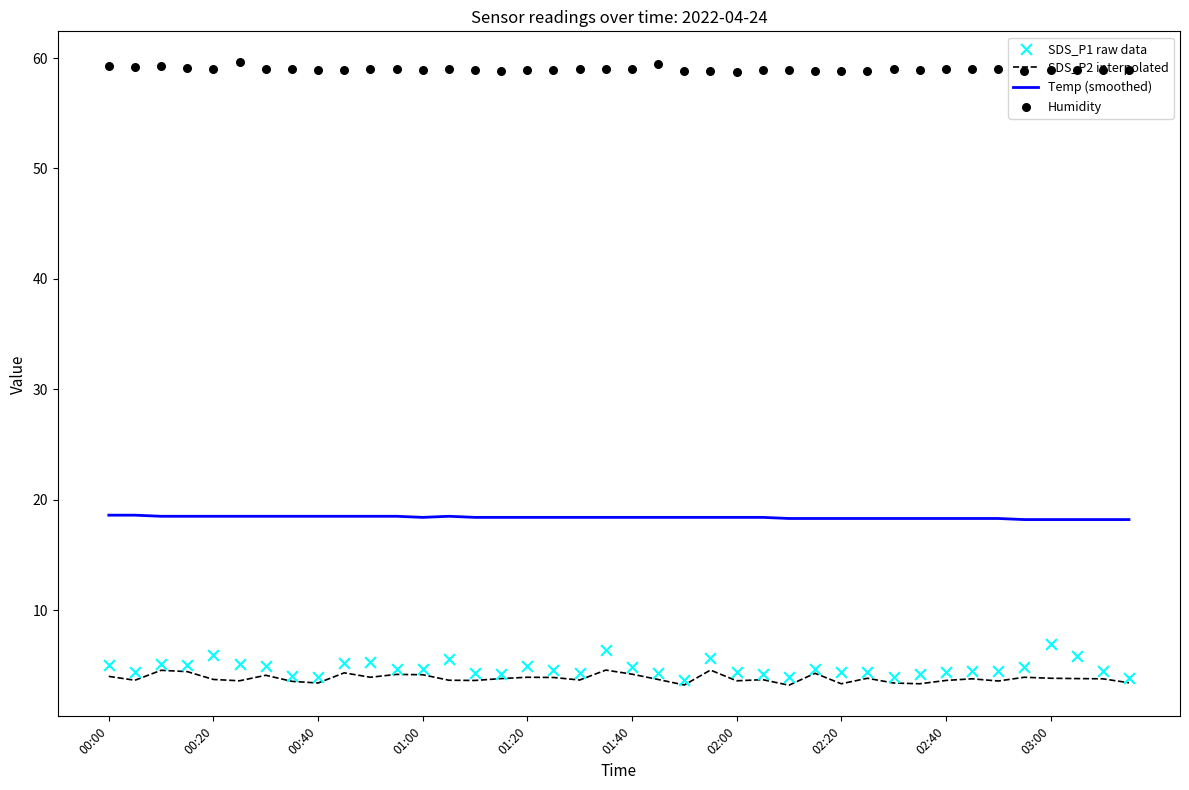

At how many categories does at least one series exceed 16?

40